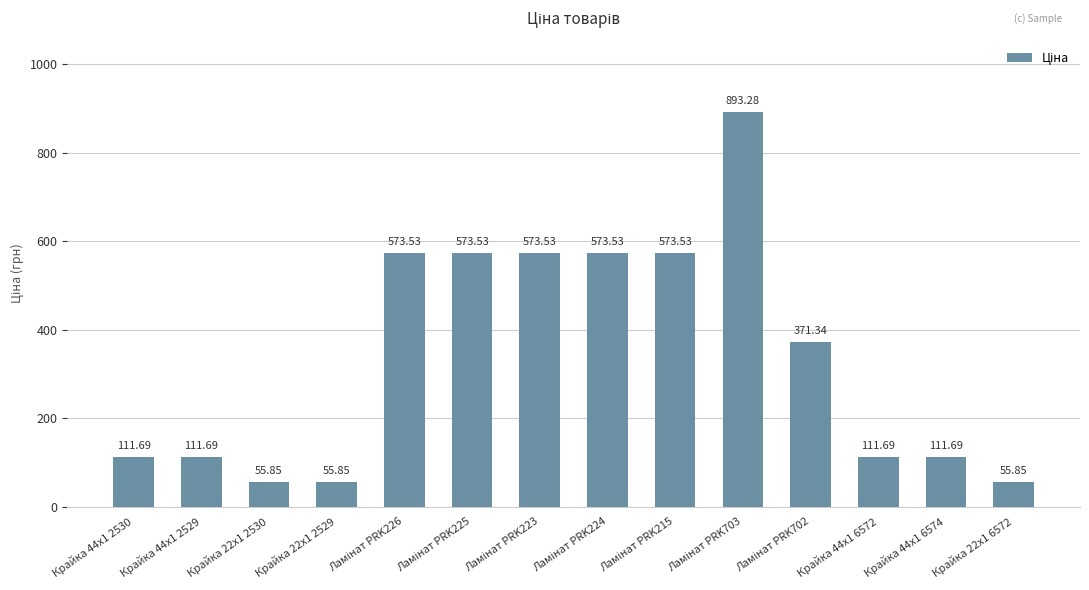

What is the change in value from Крайка 44x1 2529 to Крайка 22x1 6572?

-55.8